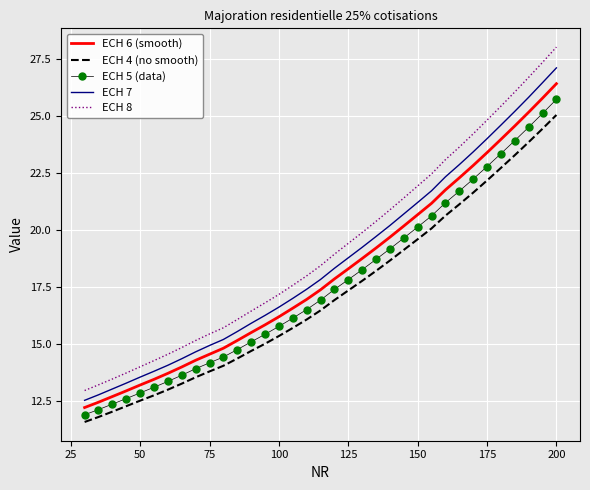

Reading right to left, transcribe all the data shown in this chart.

ECH 6 (smooth): 26.4	25.8	25.2	24.6	24.0	23.4	22.8	22.3	21.8	21.2	20.7	20.2	19.7	19.2	18.8	18.3	17.9	17.4	17.0	16.6	16.2	15.8	15.5	15.2	14.8	14.5	14.3	14.0	13.7	13.4	13.2	12.9	12.7	12.4	12.2
ECH 4 (no smooth): 25.1	24.5	23.9	23.3	22.7	22.2	21.6	21.1	20.6	20.1	19.6	19.1	18.7	18.2	17.8	17.3	16.9	16.5	16.1	15.7	15.3	15.0	14.7	14.4	14.0	13.8	13.5	13.3	13.0	12.7	12.5	12.3	12.0	11.8	11.6
ECH 5 (data): 25.7	25.1	24.5	23.9	23.4	22.8	22.2	21.7	21.2	20.6	20.1	19.7	19.2	18.7	18.3	17.8	17.4	16.9	16.5	16.1	15.8	15.4	15.1	14.8	14.4	14.2	13.9	13.6	13.4	13.1	12.8	12.6	12.4	12.1	11.9
ECH 7: 27.1	26.5	25.8	25.2	24.6	24.0	23.4	22.9	22.3	21.7	21.2	20.7	20.2	19.7	19.2	18.8	18.3	17.8	17.4	17.0	16.6	16.3	15.9	15.5	15.2	14.9	14.7	14.4	14.1	13.8	13.5	13.3	13.0	12.8	12.5
ECH 8: 28.0	27.4	26.7	26.1	25.4	24.8	24.2	23.6	23.1	22.5	21.9	21.4	20.9	20.4	19.9	19.4	18.9	18.4	18.0	17.6	17.2	16.8	16.4	16.1	15.7	15.4	15.2	14.8	14.5	14.3	14.0	13.7	13.5	13.2	13.0